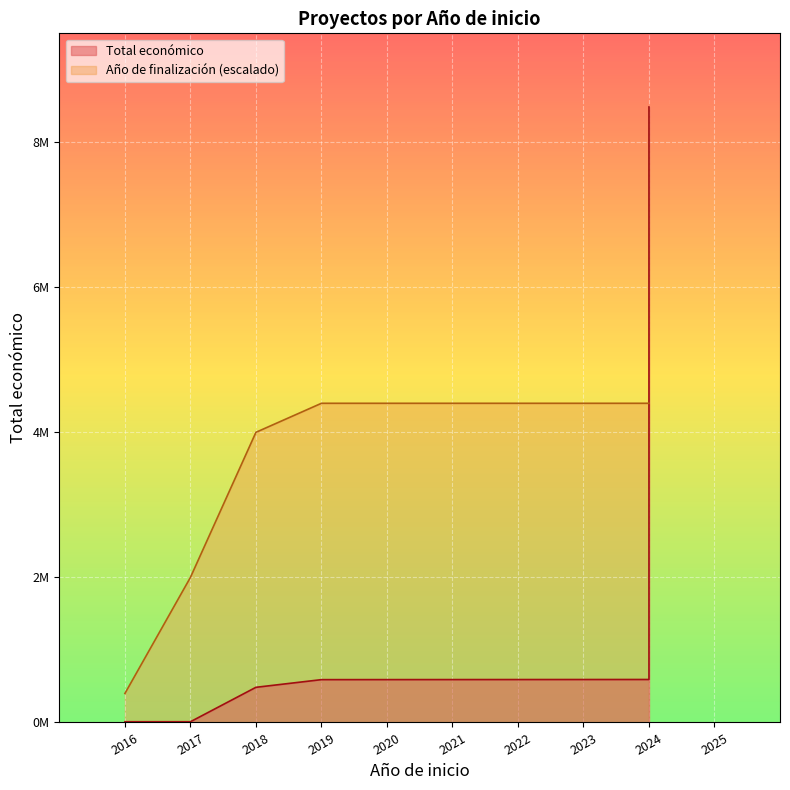

Between 2018 and 2024, which is larger?

2024